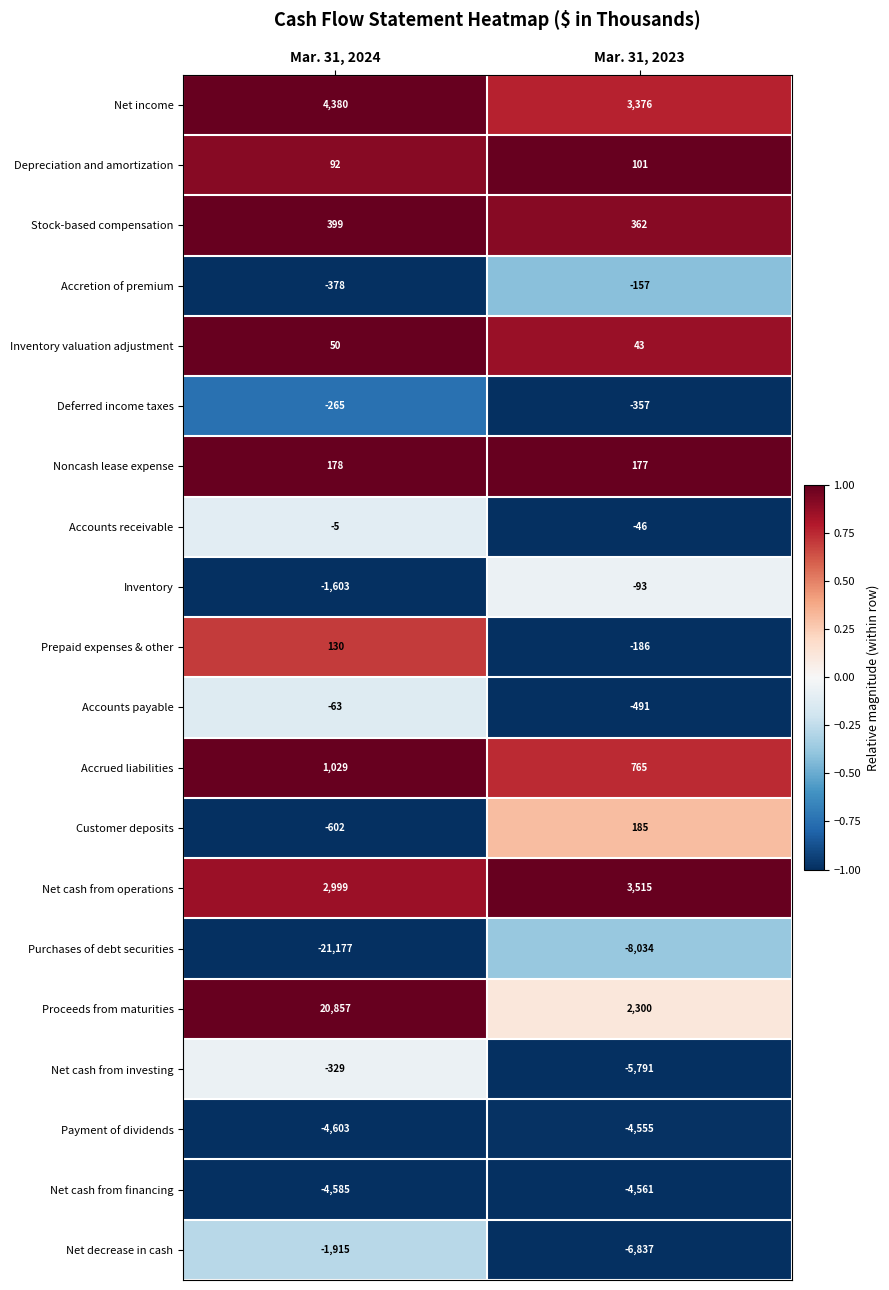

What is the difference between the maximum and minimum values in the Accounts payable series?

428